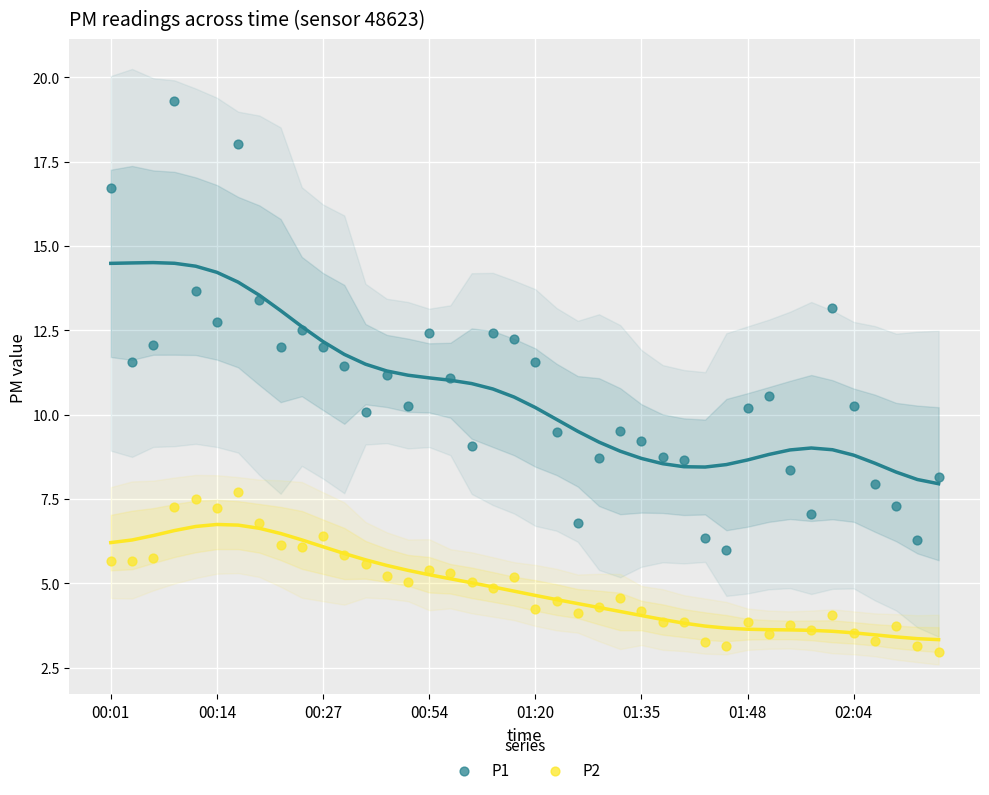

What are all the series names shown in the legend?

P1, P2